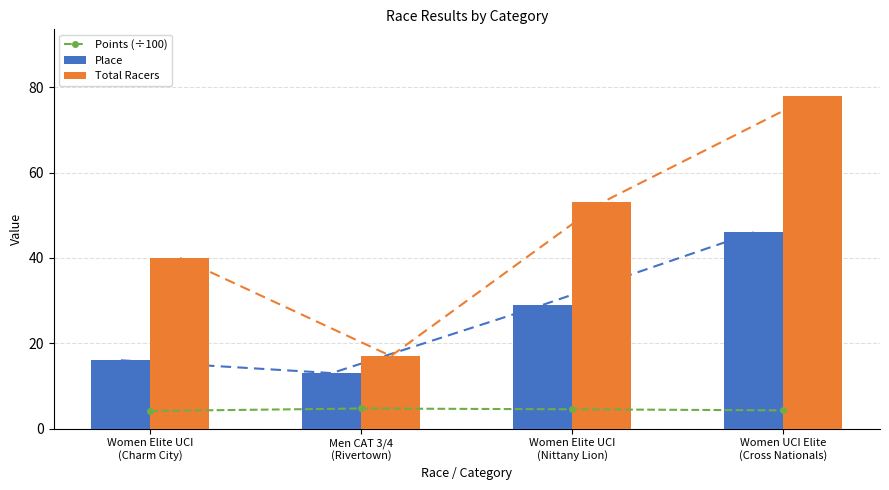

List the series in order of their peak value, lowest first.

Points (÷100), Place, Total Racers